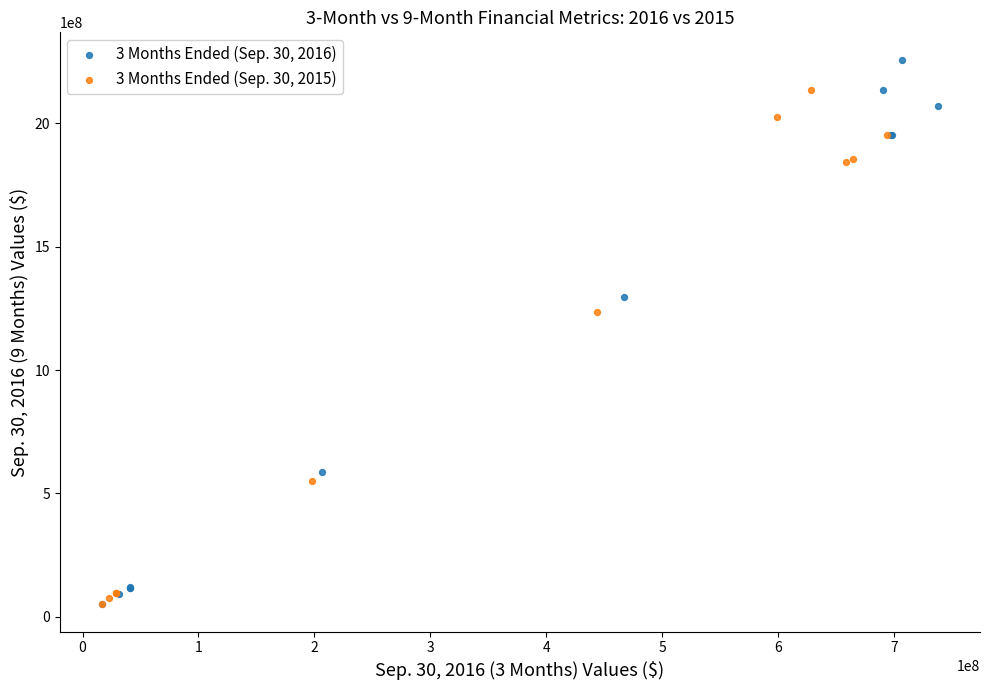

Which series reaches the maximum Y coordinate?

3 Months Ended (Sep. 30, 2016)